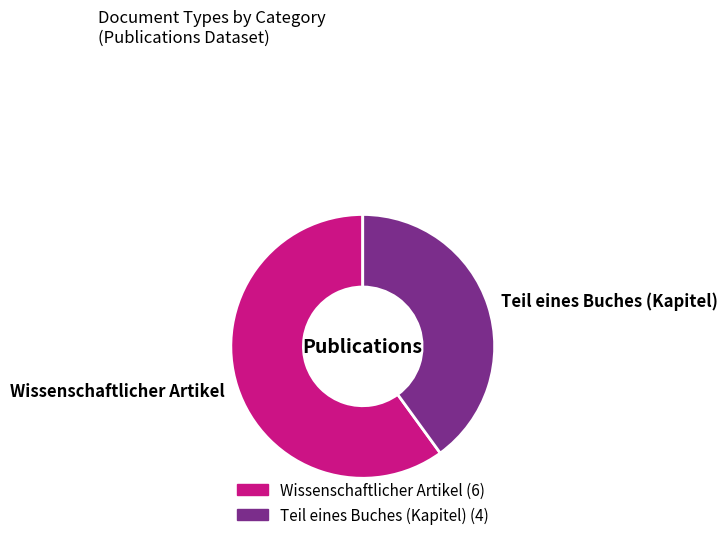

Which has a higher value, Teil eines Buches (Kapitel) or Wissenschaftlicher Artikel?

Wissenschaftlicher Artikel